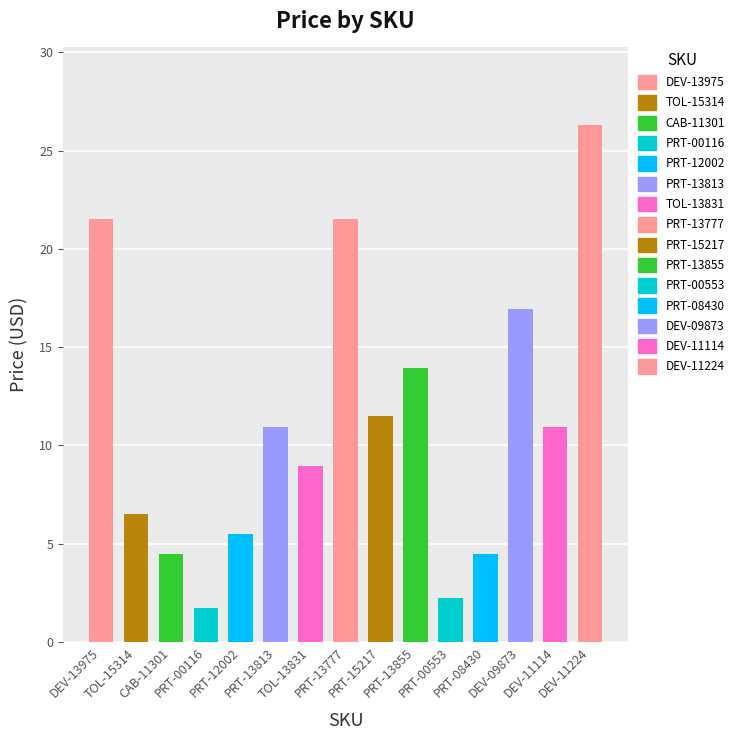

What is the smallest value displayed?

1.8